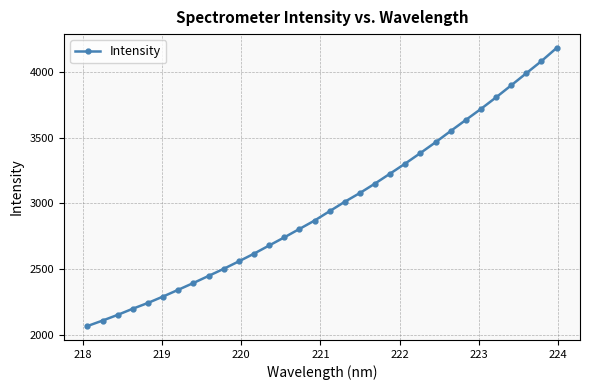

What is the difference between the maximum and minimum values?

2116.1